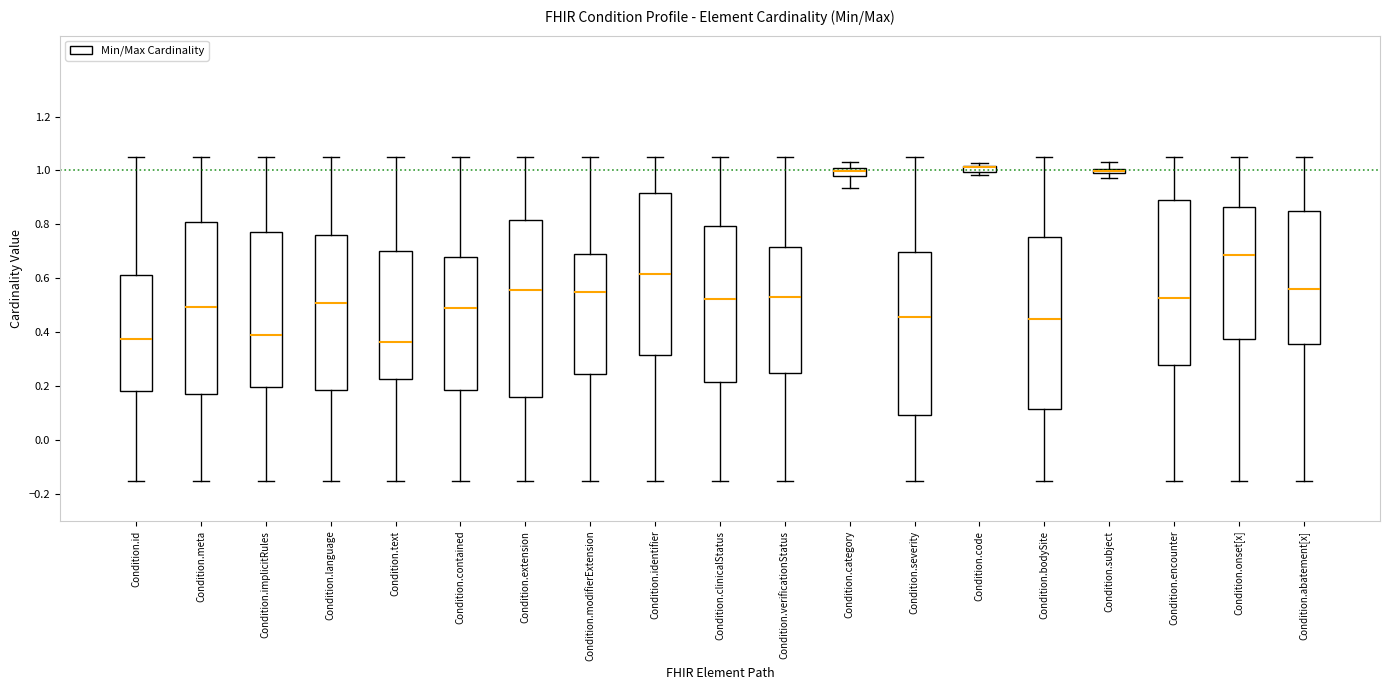

Where is the lower edge of the box for Condition.clinicalStatus on the y-axis? The values are not printed on the chart, so give them approximately, as read against the axis.

0.22